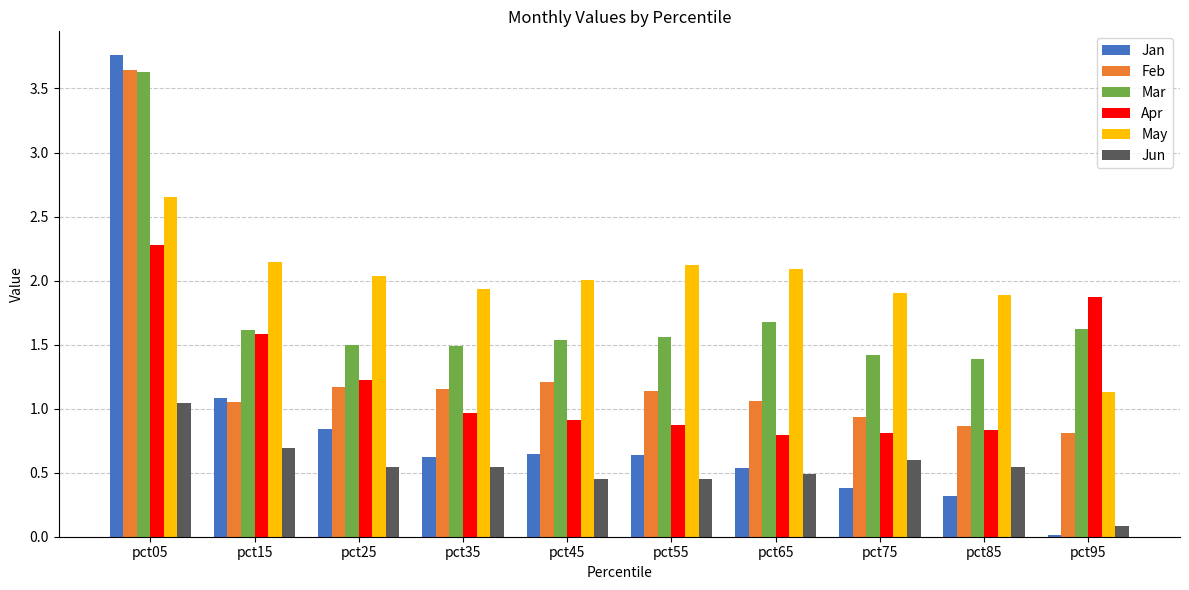

What is the sum of all Apr values?

12.1